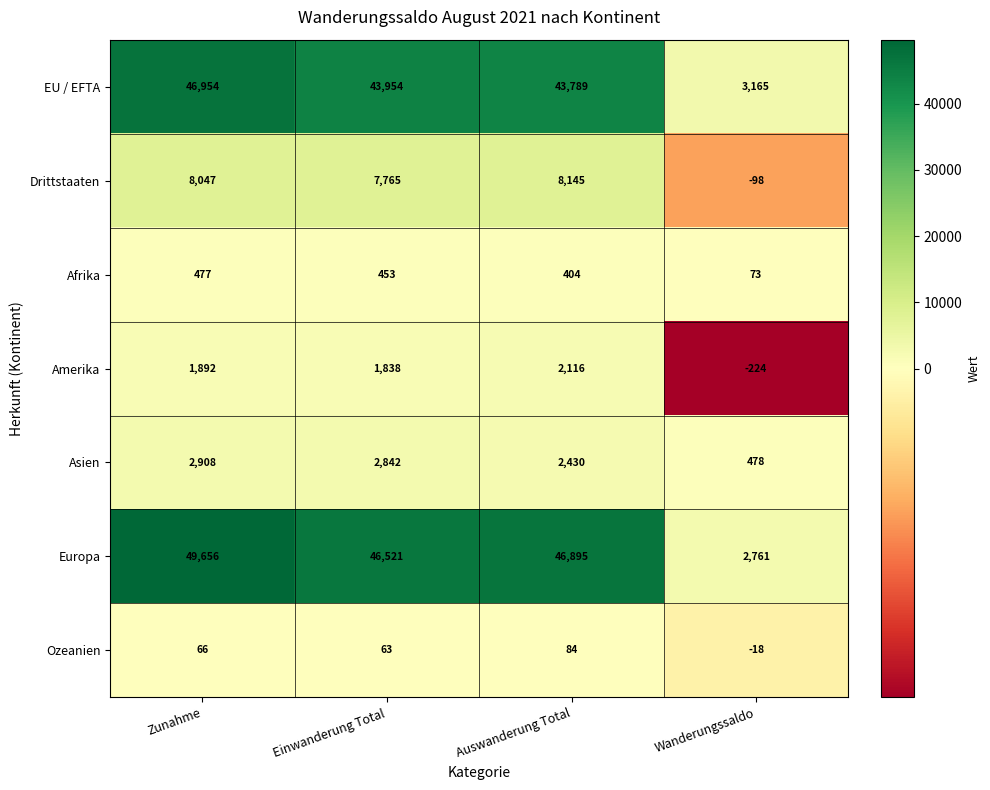

Reading left to right, list all the values displayed in this chart.

EU / EFTA: 46954	43954	43789	3165
Drittstaaten: 8047	7765	8145	-98
Afrika: 477	453	404	73
Amerika: 1892	1838	2116	-224
Asien: 2908	2842	2430	478
Europa: 49656	46521	46895	2761
Ozeanien: 66	63	84	-18